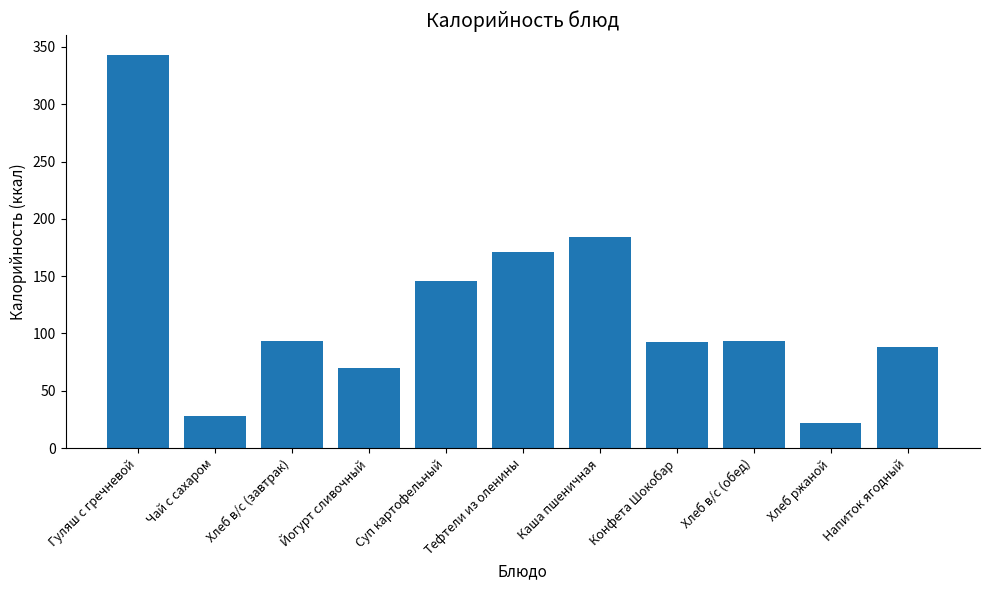

What is the ratio of the value at Хлеб в/с (завтрак) to the value at Суп картофельный?

0.6